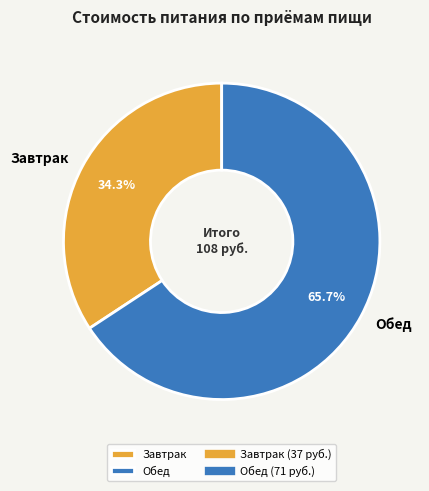

To the nearest percent, what is the combined percentage of Завтрак and Обед?

100%